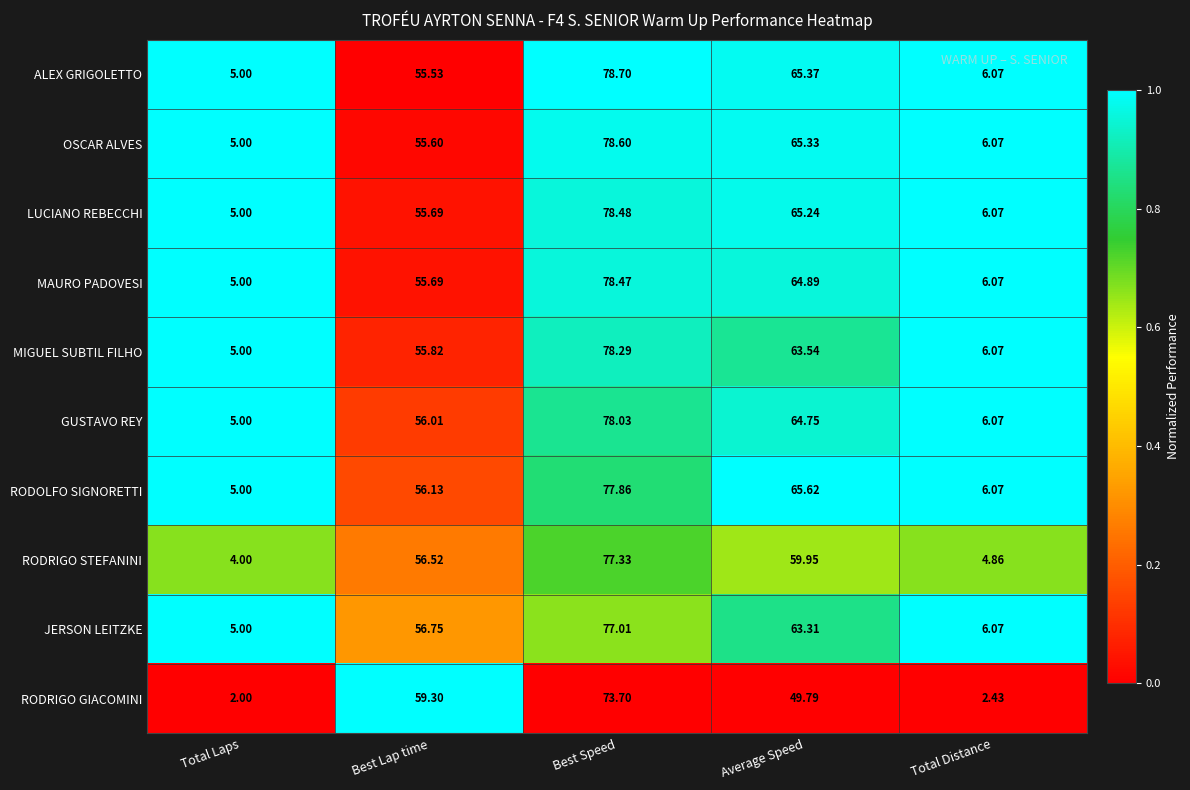

What is the greatest value displayed?

78.7